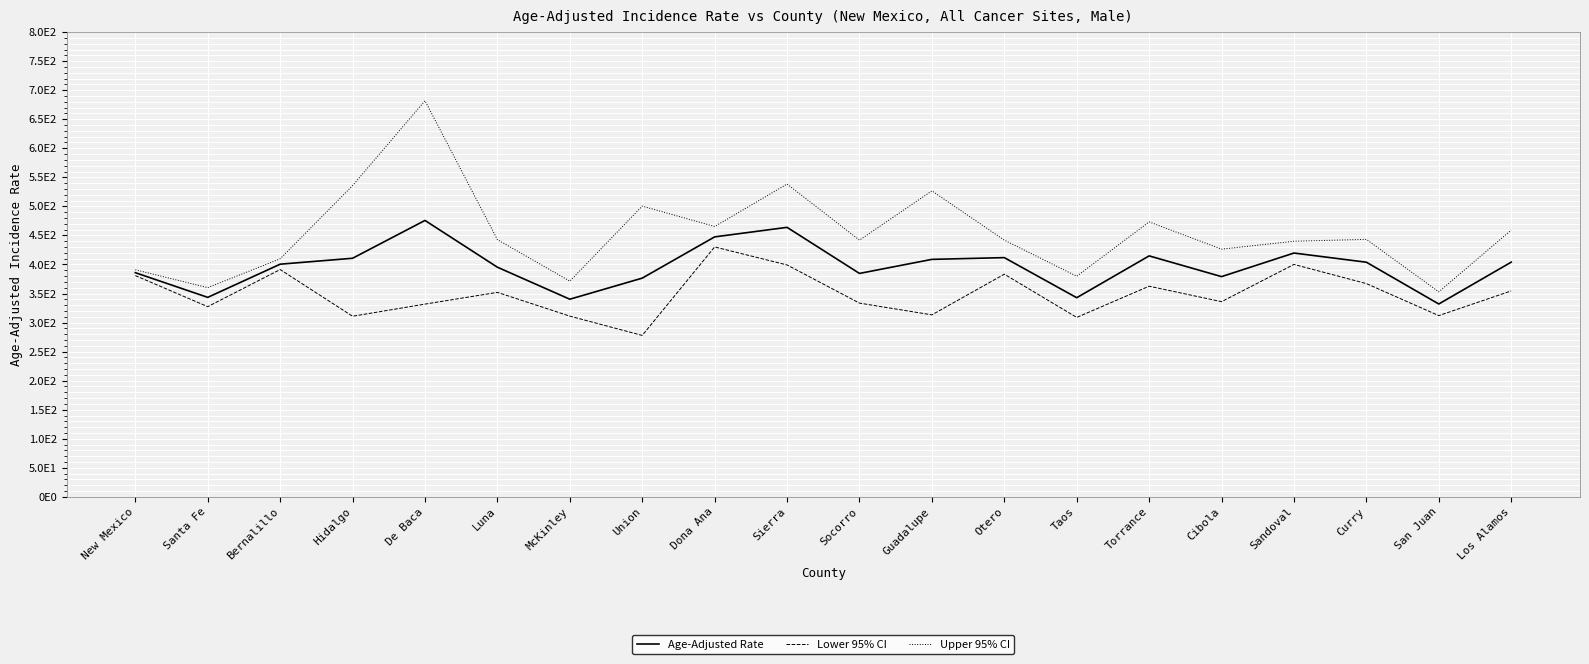

How many interior local peaks does the Lower 95% CI series have?

6